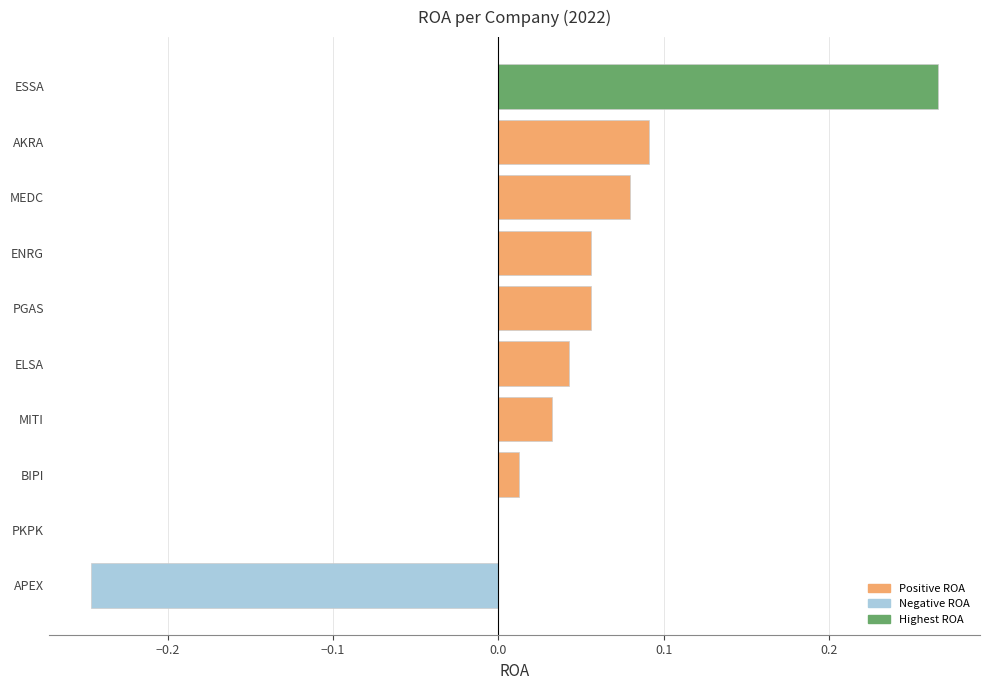

Between MITI and PKPK, which is larger?

MITI